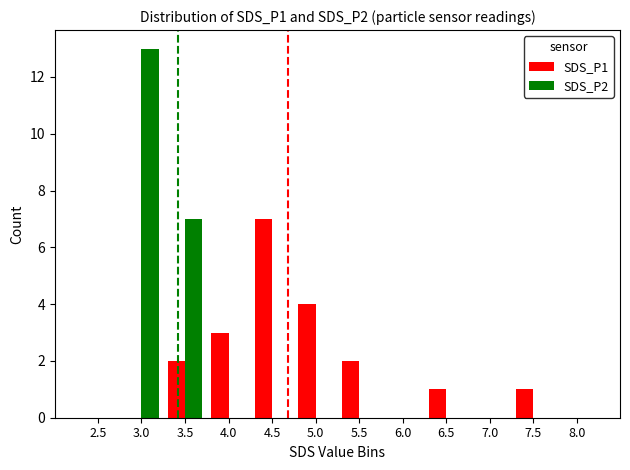

At which label does SDS_P1 reach its peak?

4.5